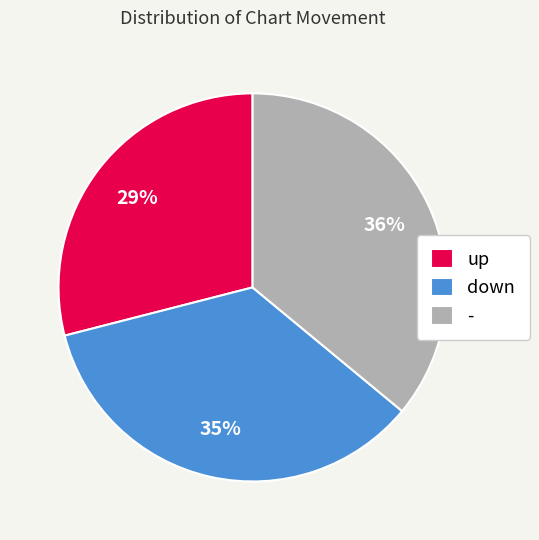

Rank the categories by value from lowest to highest.

up, down, -